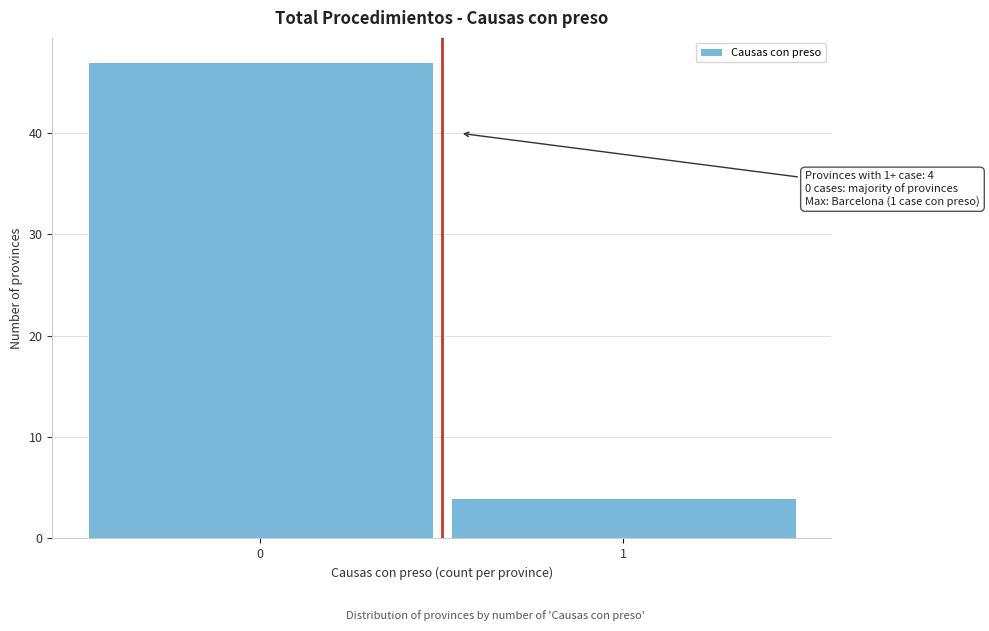

Reading left to right, extract all data points from this chart.

47	4